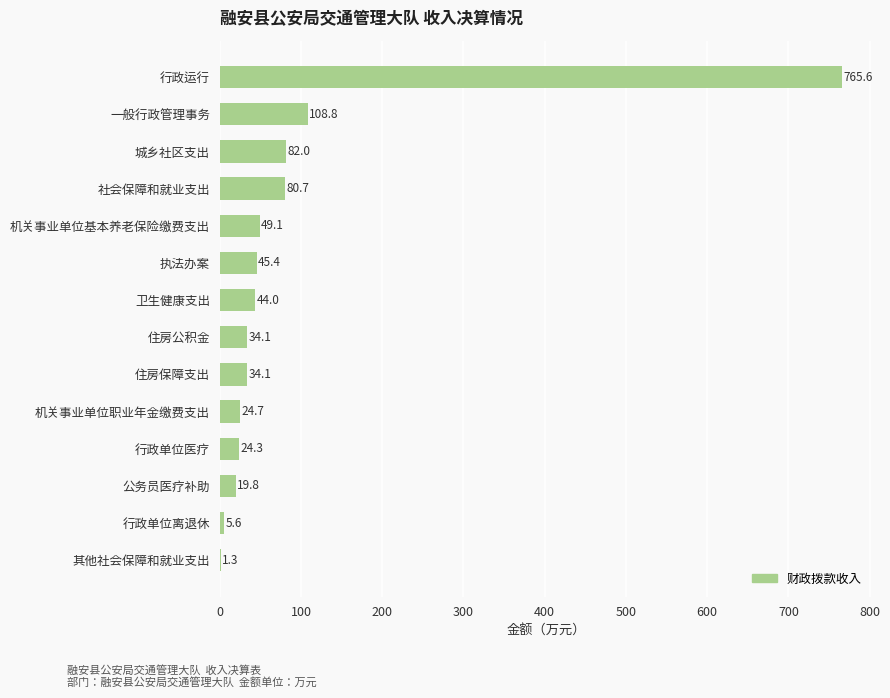

Between 住房公积金 and 公务员医疗补助, which is larger?

住房公积金